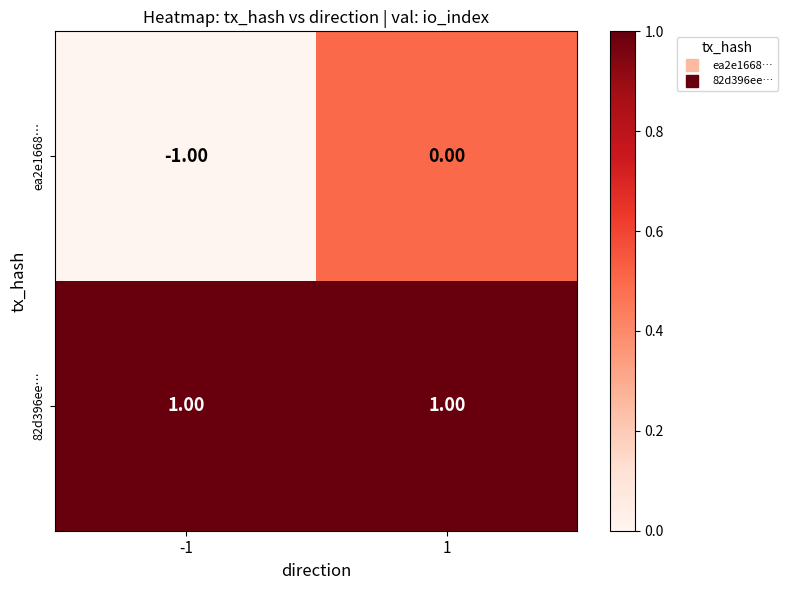

Which series has the largest total across all categories?

82d396ee…